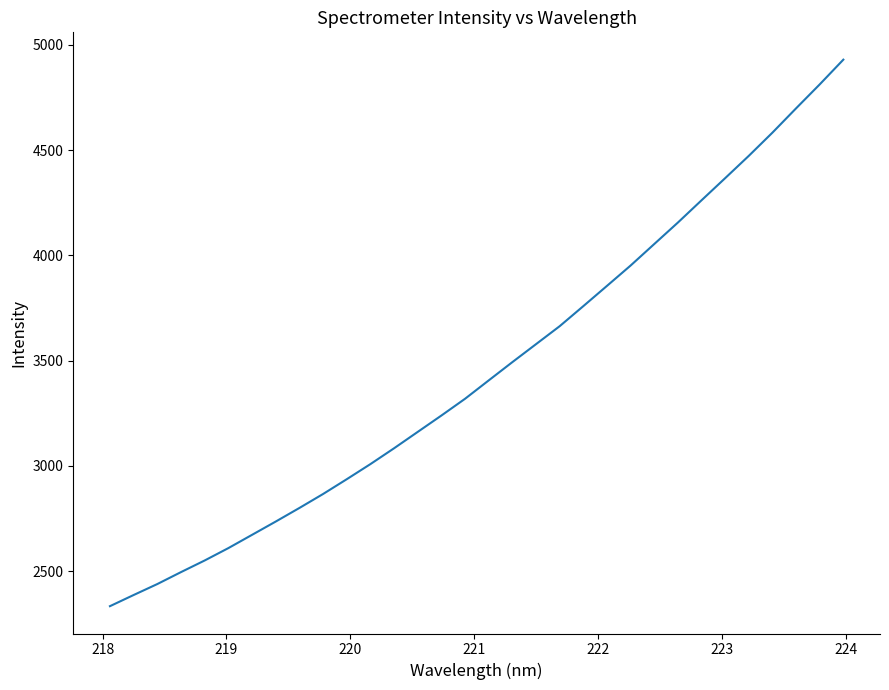

What is the maximum value shown in the chart?

4929.6